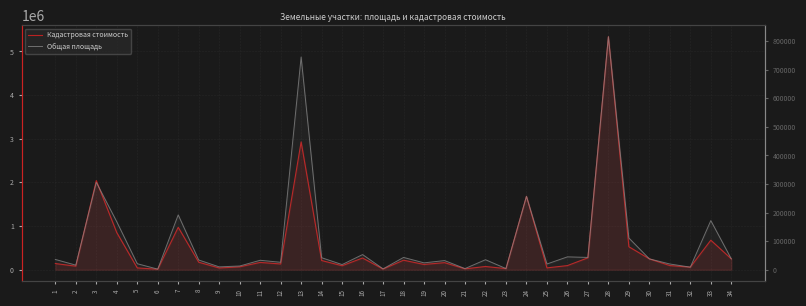

True or false: Общая площадь and Кадастровая стоимость cross at least once.

False